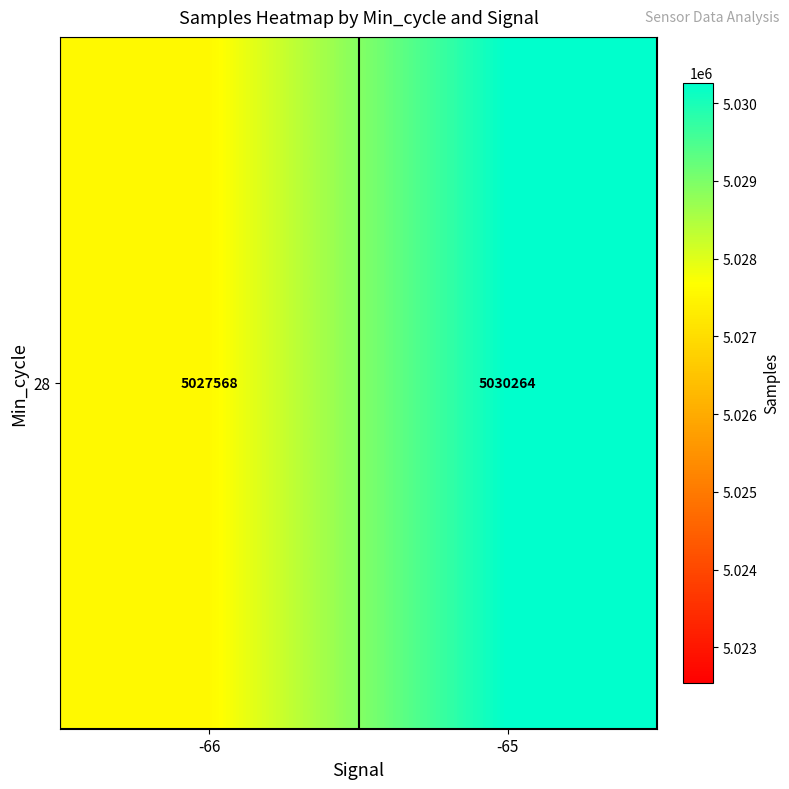

What is the average value?

5028915.9